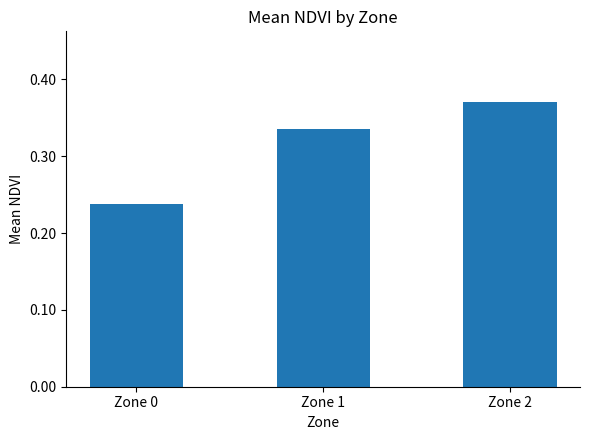

Which label corresponds to the smallest value in the chart?

Zone 0